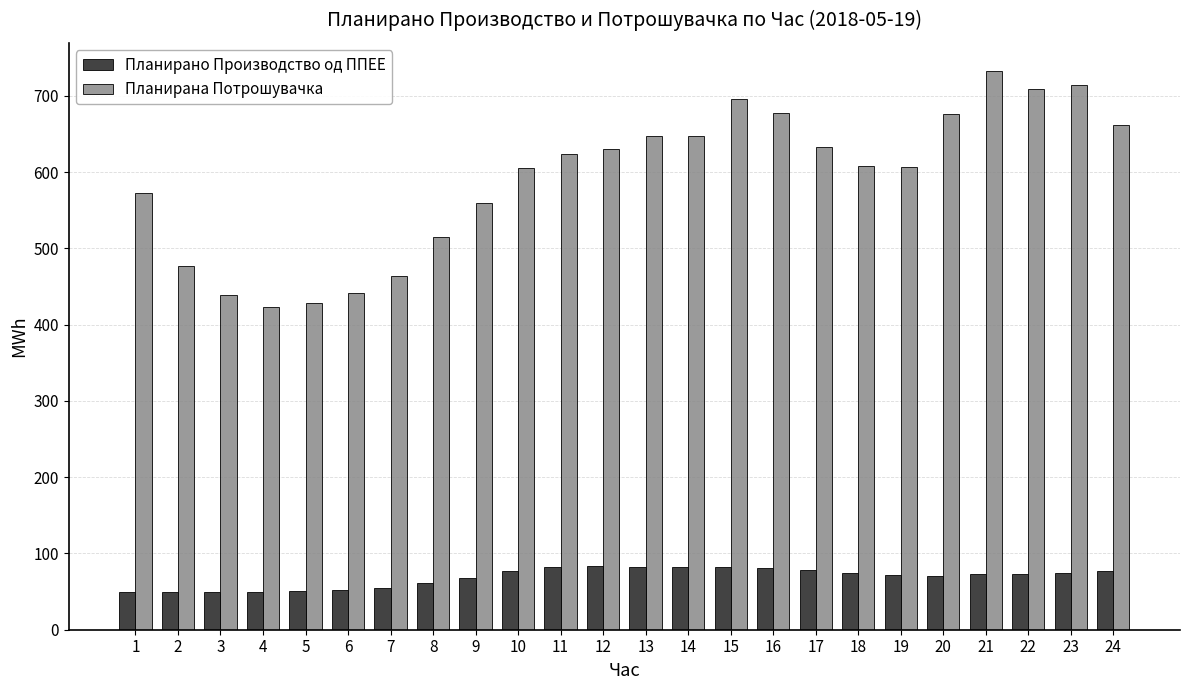

What is the minimum value for Планирана Потрошувачка?

423.0